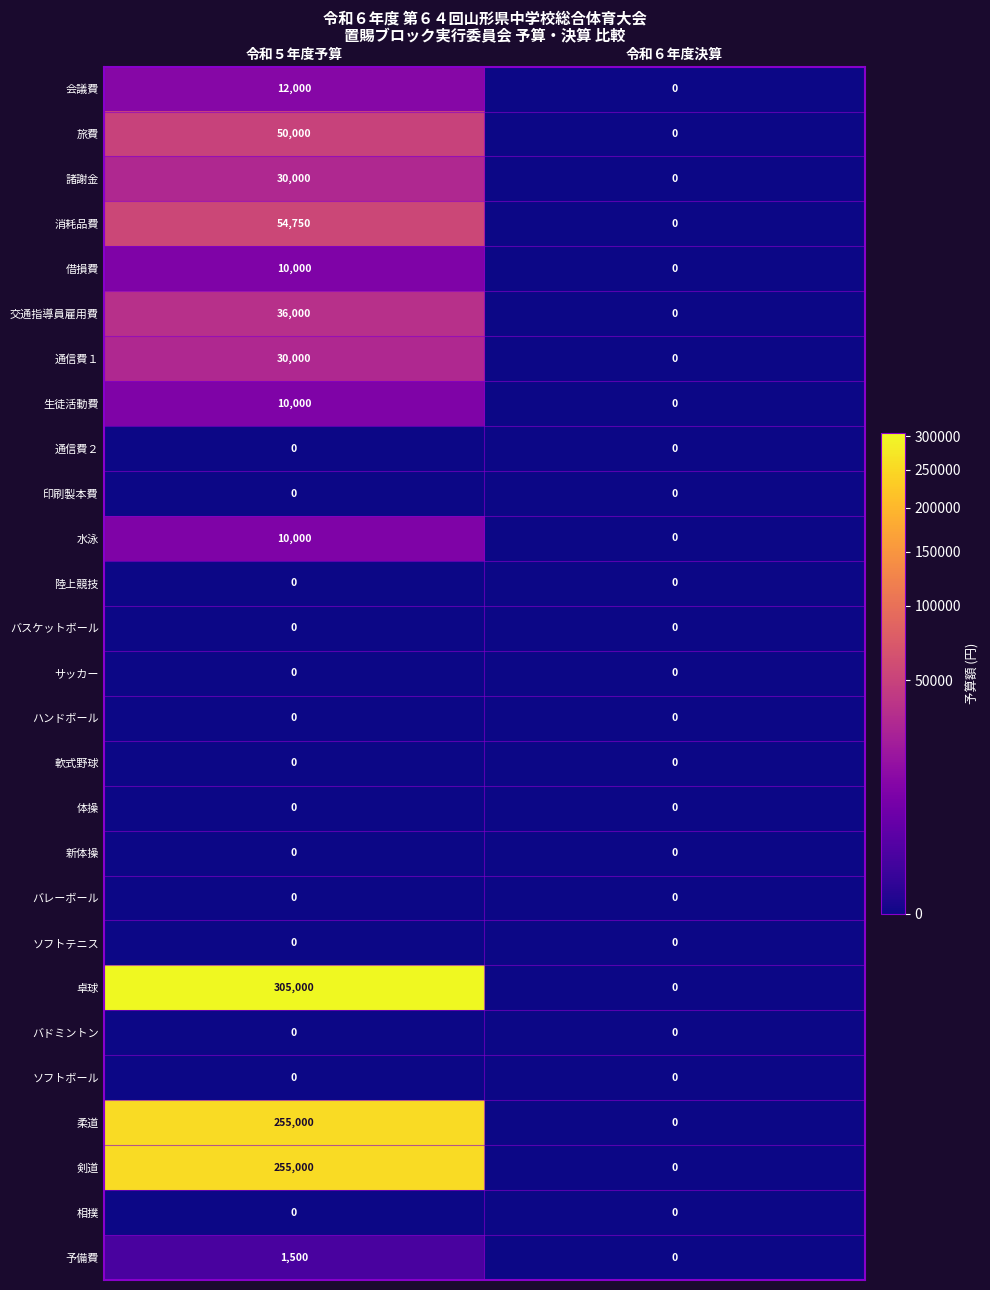

Which series has the largest total across all categories?

卓球